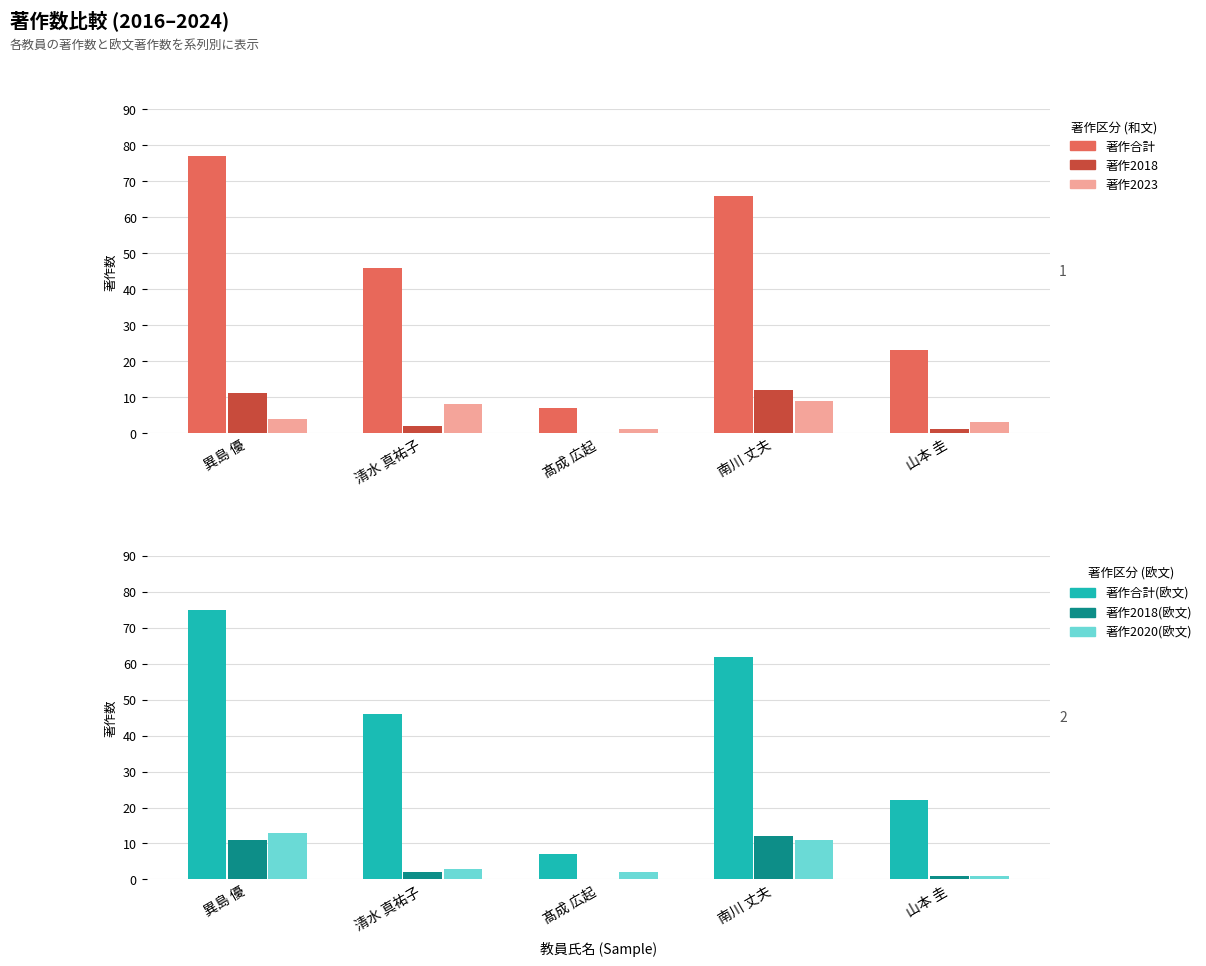

Reading right to left, extract all data points from this chart.

著作合計: 23	66	7	46	77
著作2018: 1	12	0	2	11
著作2023: 3	9	1	8	4
著作合計(欧文): 22	62	7	46	75
著作2018(欧文): 1	12	0	2	11
著作2020(欧文): 1	11	2	3	13